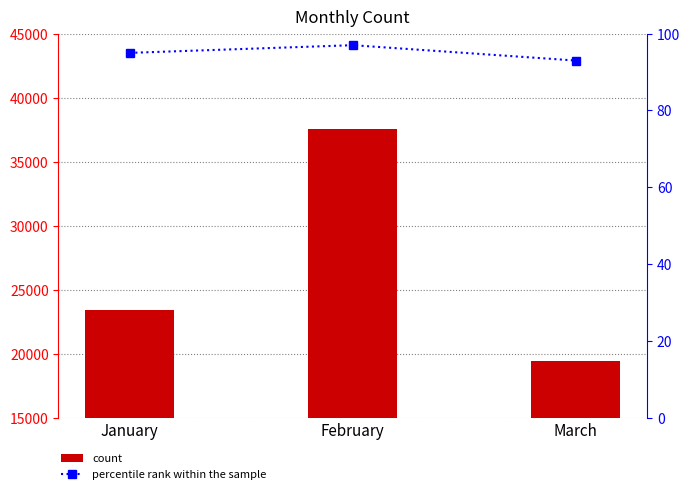

How many groups of bars are there?

3